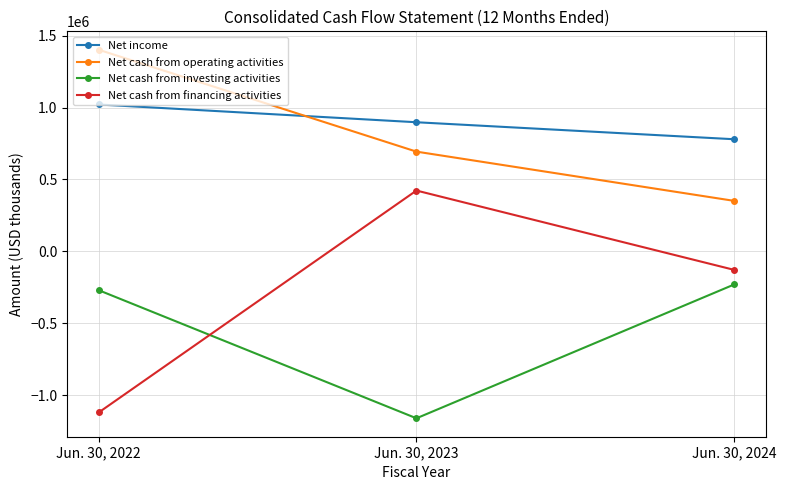

What is the value of the Net income point at the 2nd from the left?

897556